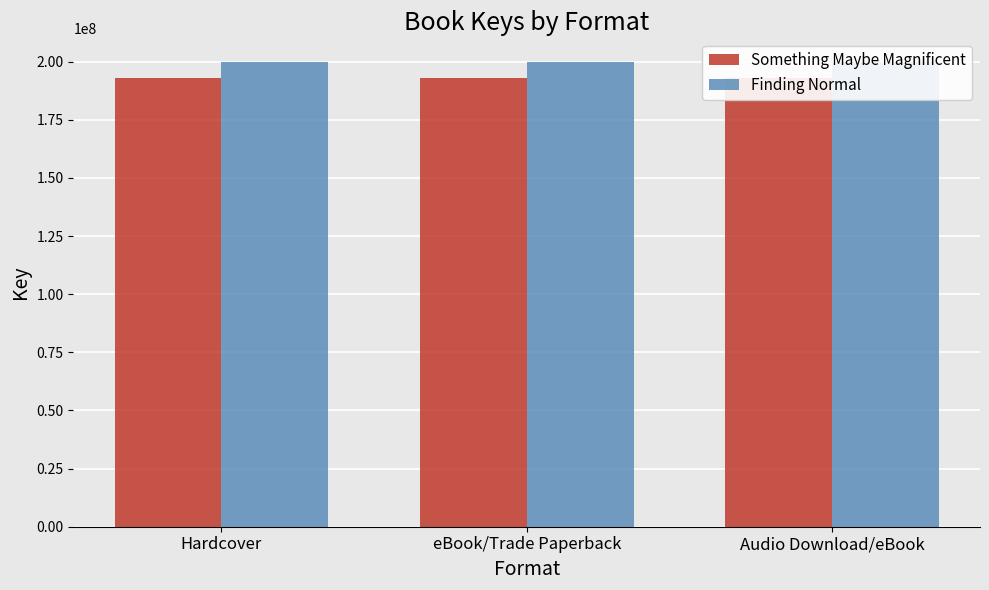

Reading left to right, transcribe all the data shown in this chart.

Something Maybe Magnificent: Hardcover=192935855	eBook/Trade Paperback=192935855	Audio Download/eBook=192935855
Finding Normal: Hardcover=199990536	eBook/Trade Paperback=199990536	Audio Download/eBook=199990536